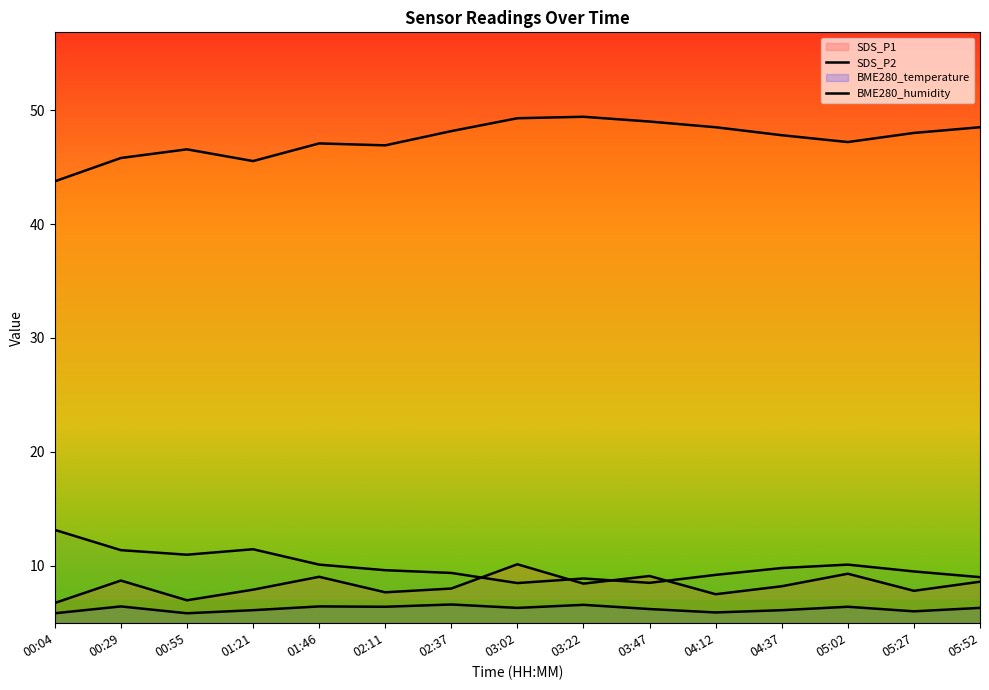

Reading left to right, what are all the values shown in this chart?

SDS_P1: 6.7	8.7	7.0	7.9	9.0	7.7	8.0	10.1	8.4	9.1	7.5	8.2	9.3	7.8	8.6
SDS_P2: 5.8	6.4	5.8	6.1	6.4	6.4	6.6	6.3	6.6	6.2	5.9	6.1	6.4	6.0	6.3
BME280_temperature: 13.2	11.4	11.0	11.4	10.1	9.6	9.4	8.5	8.9	8.5	9.2	9.8	10.1	9.5	9.0
BME280_humidity: 43.8	45.8	46.6	45.5	47.1	46.9	48.2	49.3	49.4	49.0	48.5	47.8	47.2	48.0	48.5